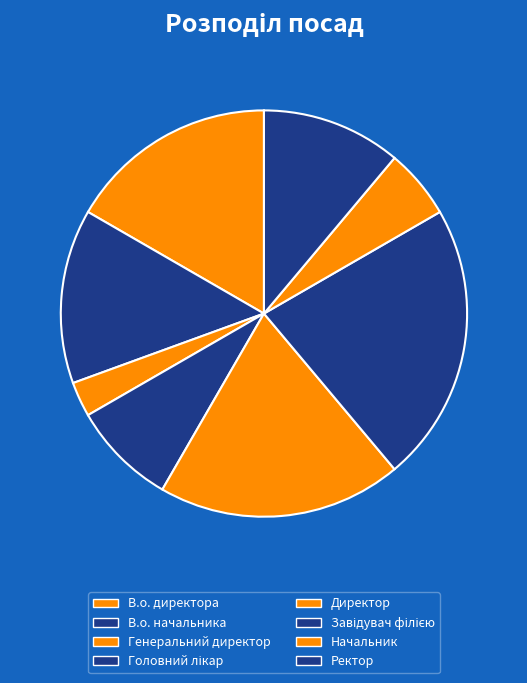

Is there any slice that represents more than half of the pie?

No